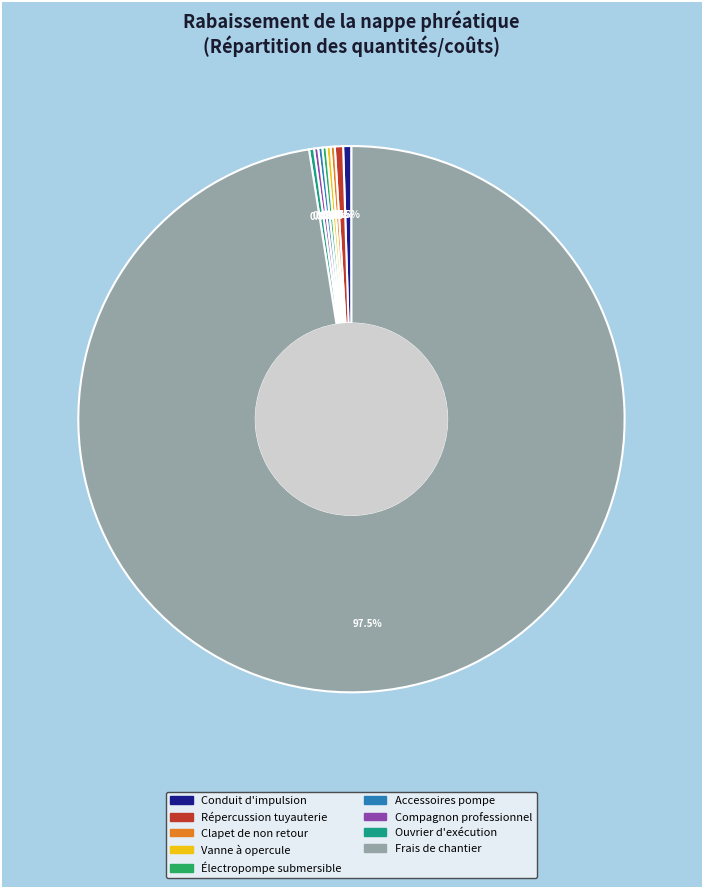

How much of the chart is everything except Conduit d'impulsion?

99.5%